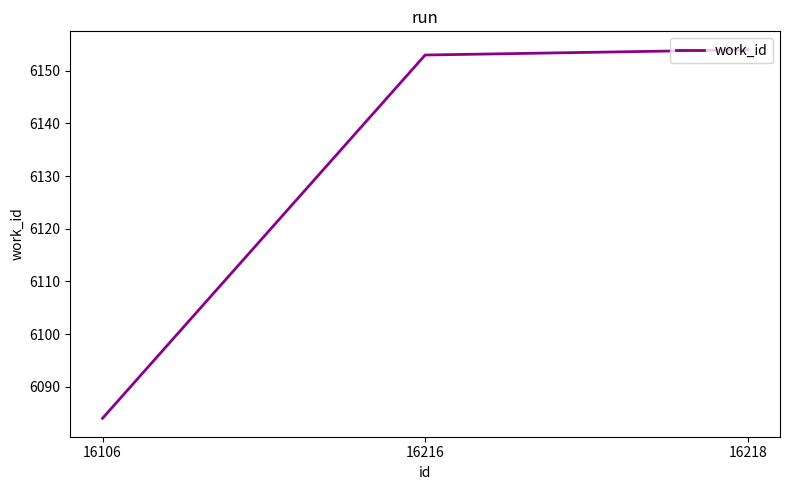

Read the value at 16106, to the nearest 5.

6085